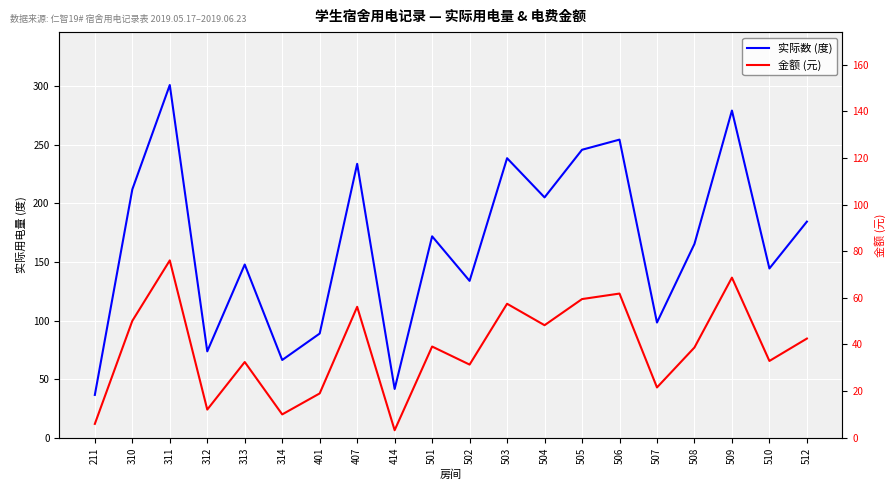

What is the minimum value shown in the chart?

6.4